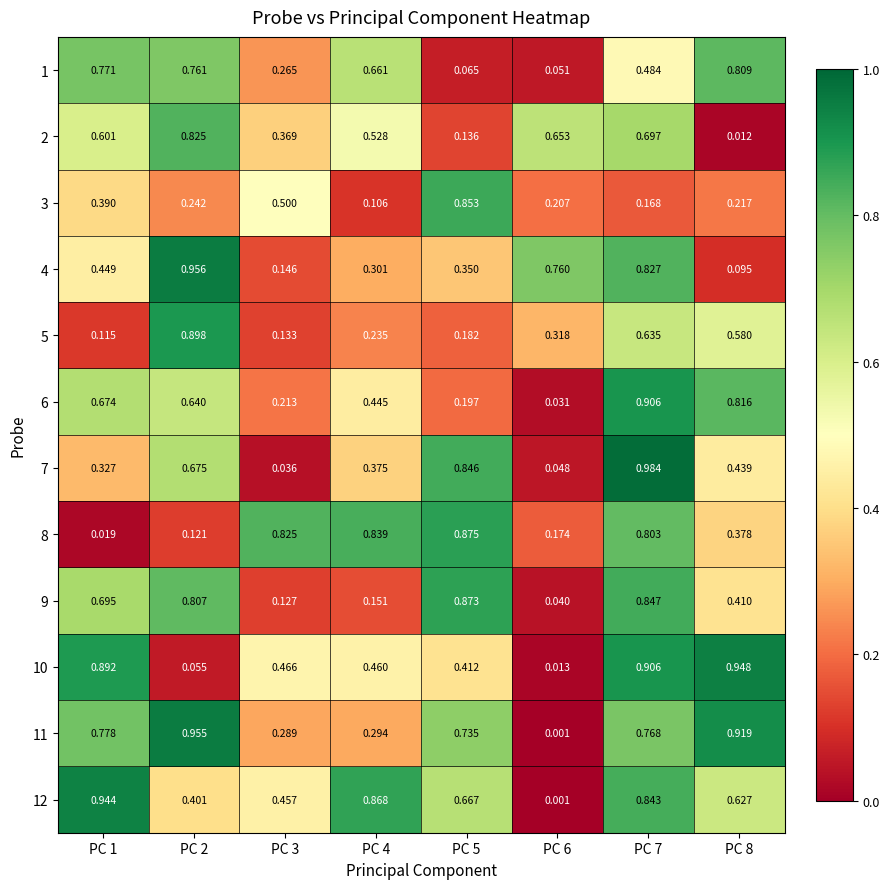

Which series changed the most between PC 5 and PC 8?

1